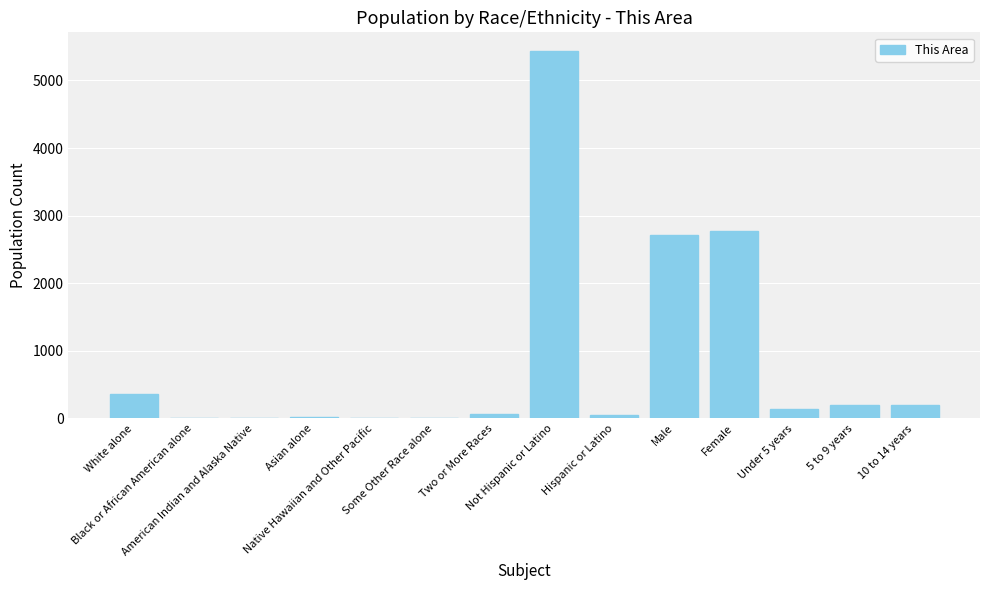

The value at Some Other Race alone is 14. True or false?

True